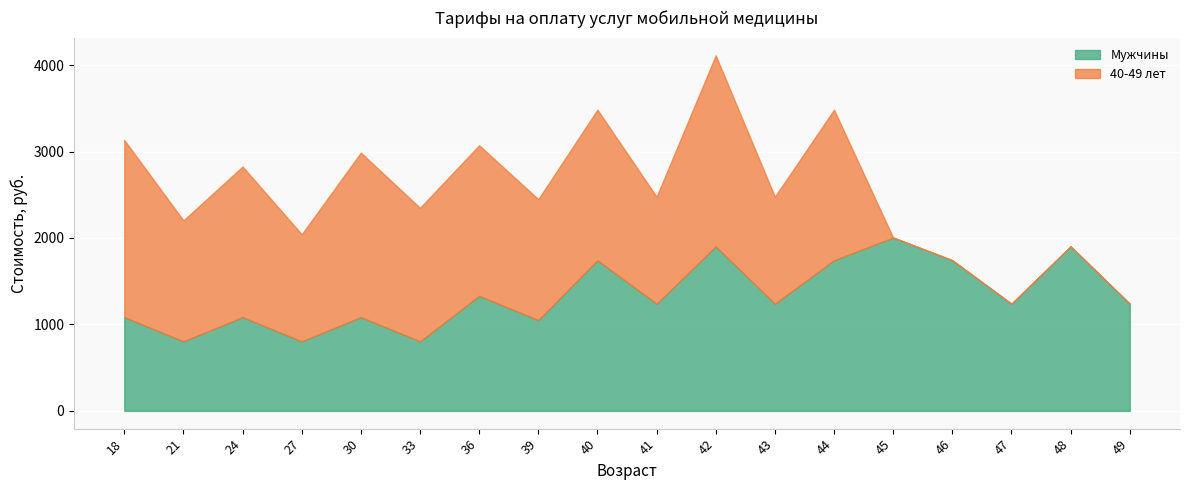

At which category does Мужчины reach its first local peak?

24